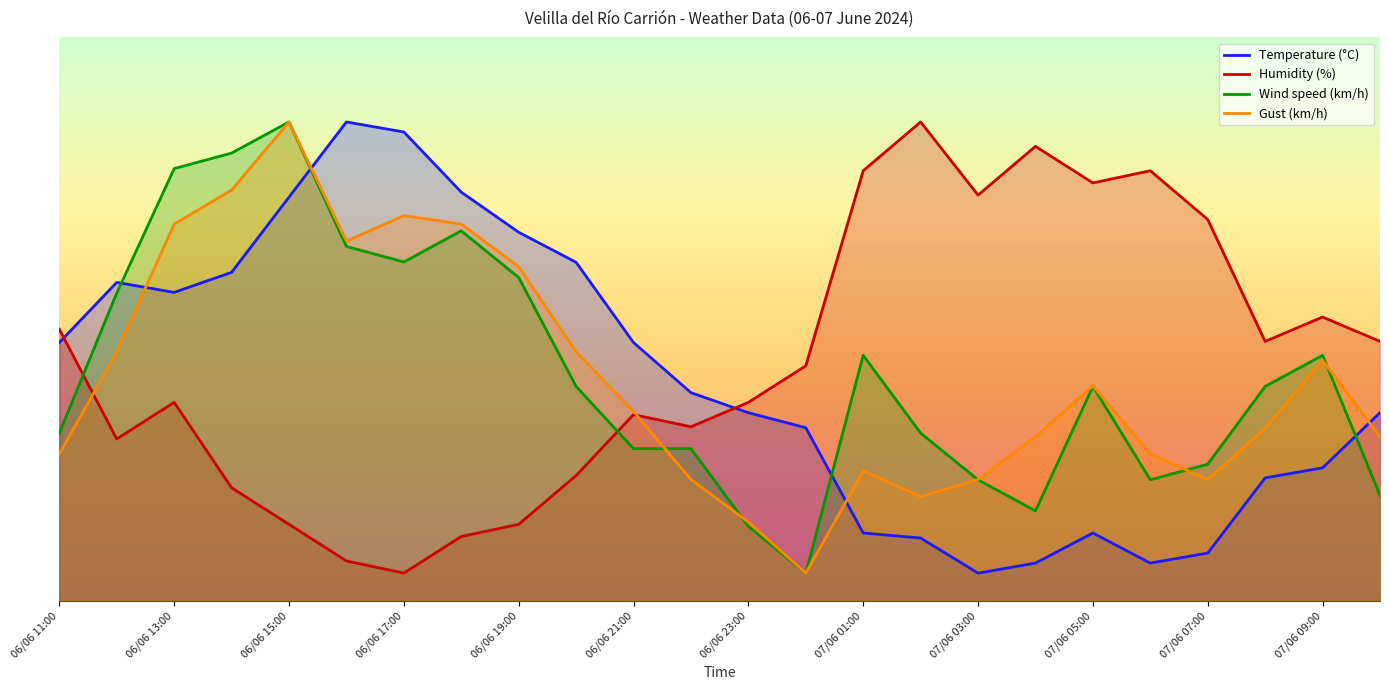

Which series has the largest total across all categories?

Humidity (%)